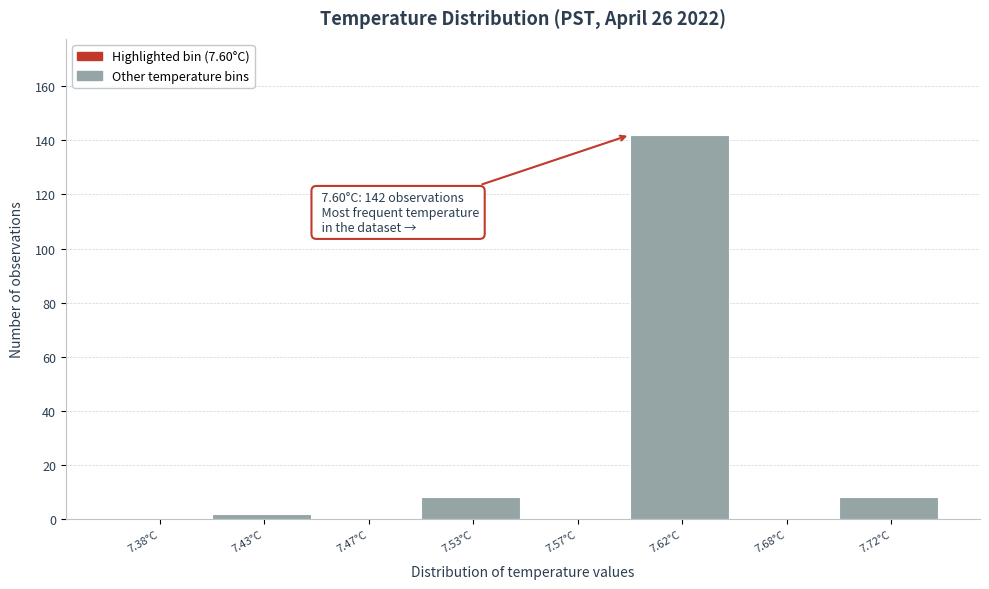

Reading right to left, transcribe all the data shown in this chart.

7.72°C=8	7.68°C=0	7.62°C=142	7.57°C=0	7.53°C=8	7.47°C=0	7.43°C=2	7.38°C=0